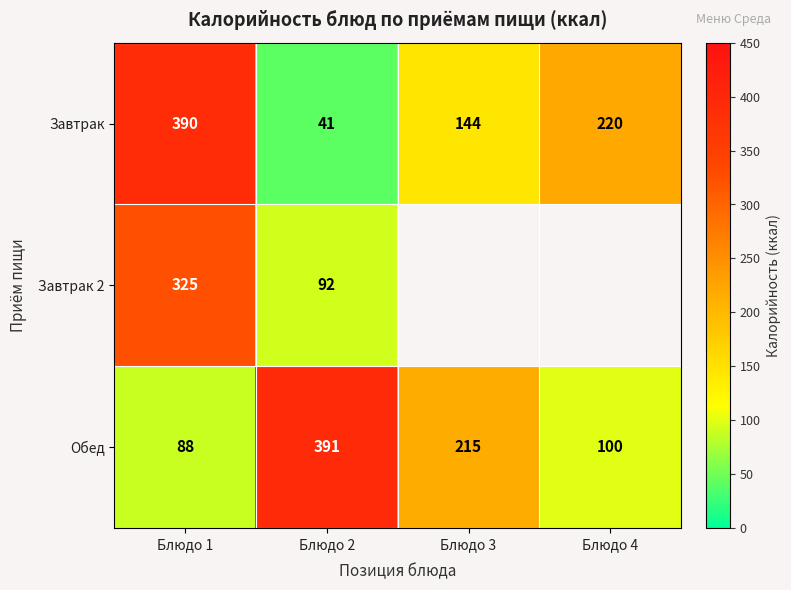

What is the spread (max minus min) of values at Блюдо 2?

350